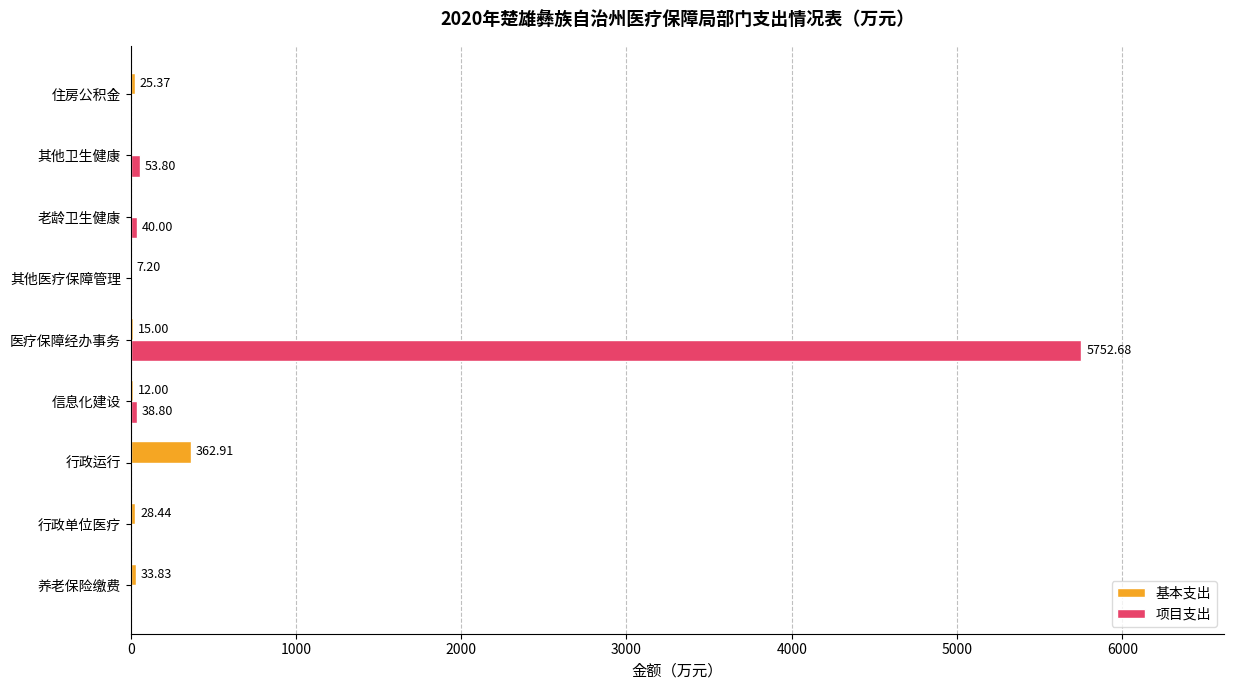

Which series has the largest total across all categories?

项目支出